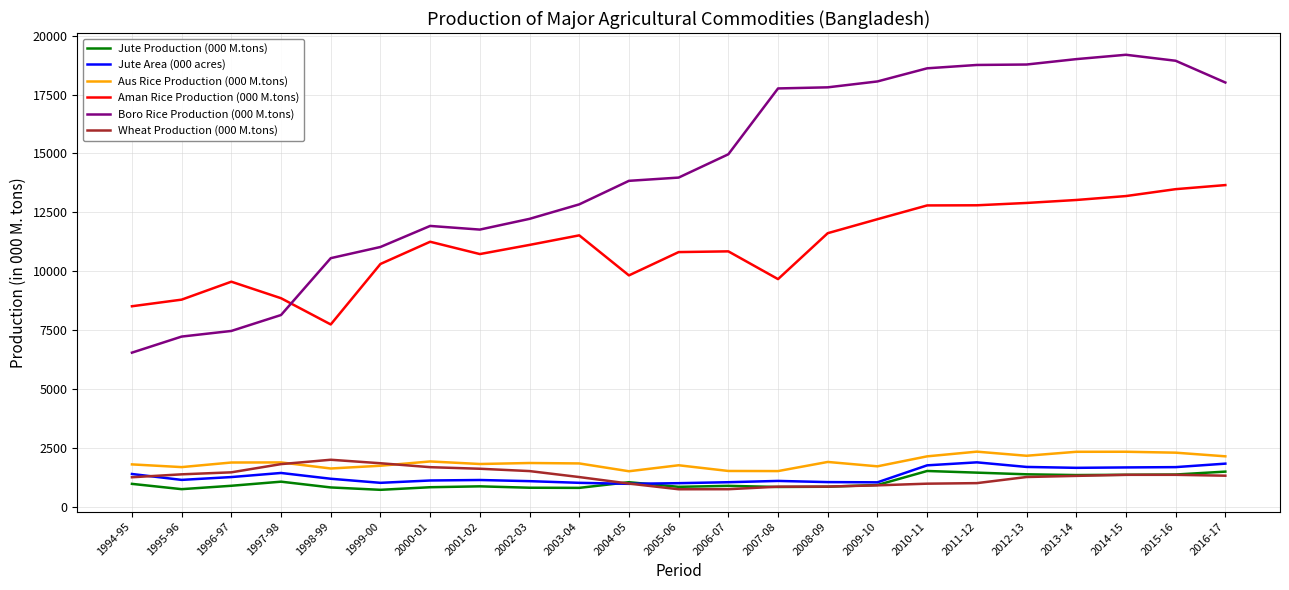

What is the maximum value for Jute Production (000 M.tons)?

1511